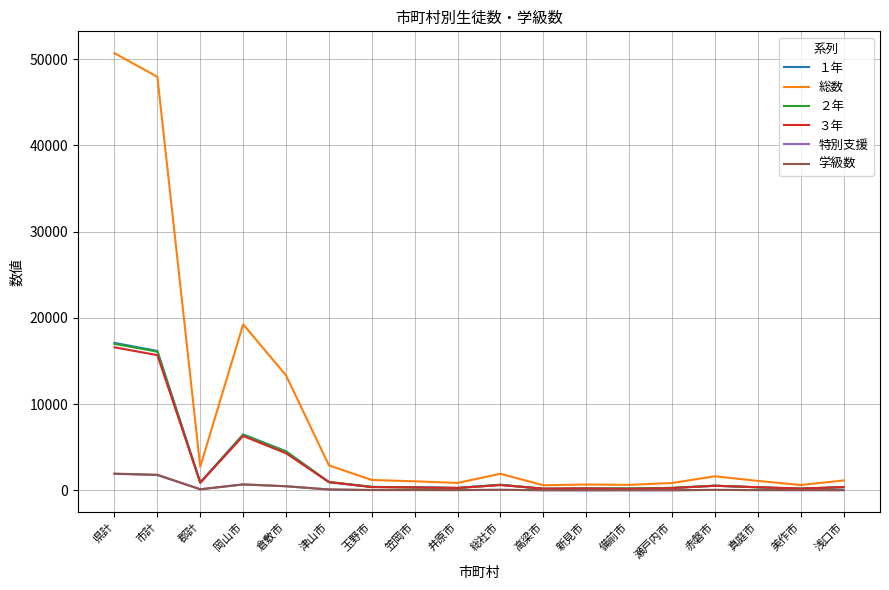

Does the chart display data point markers on the line(s)?

No